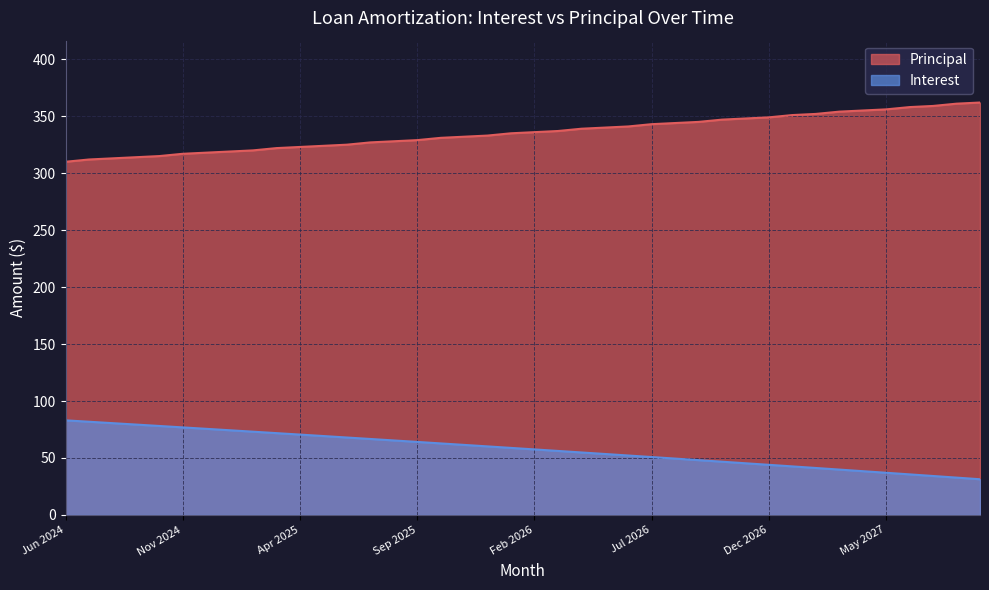

What is the label of the 30th point from the right?

Apr 2025